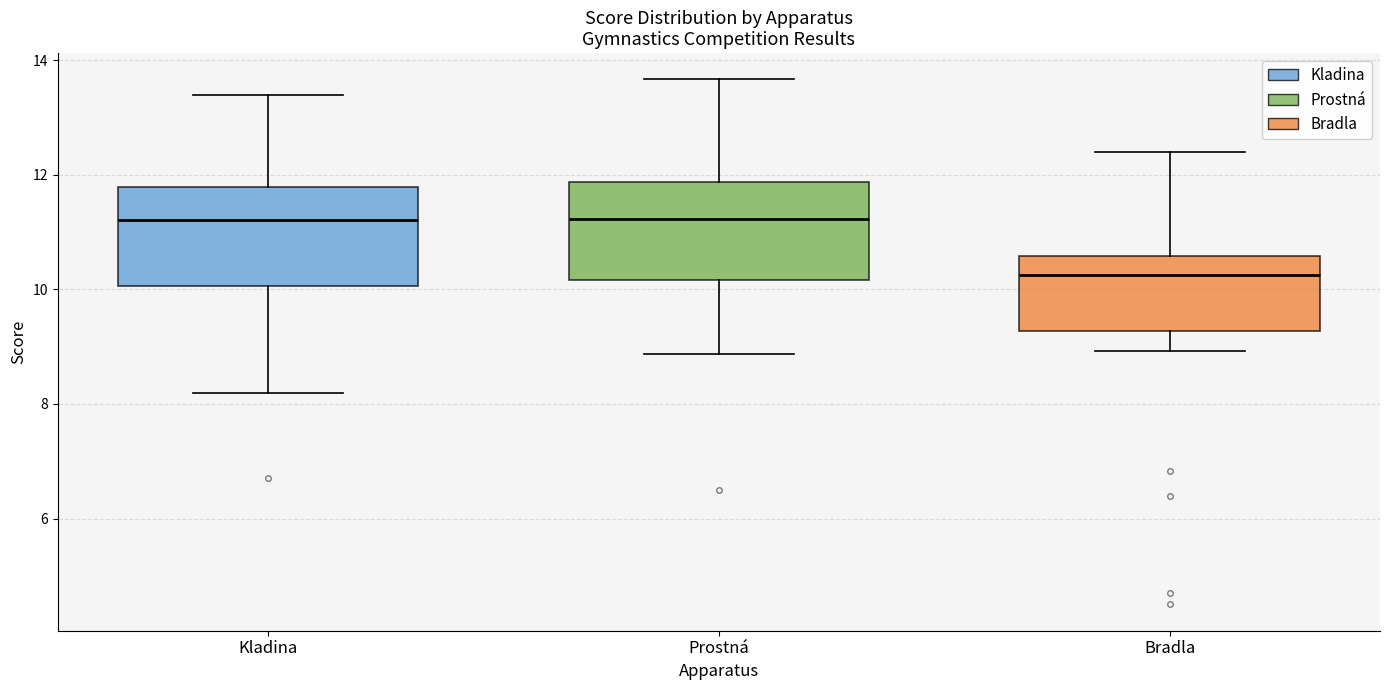

Which box's median line is the lowest?

Bradla